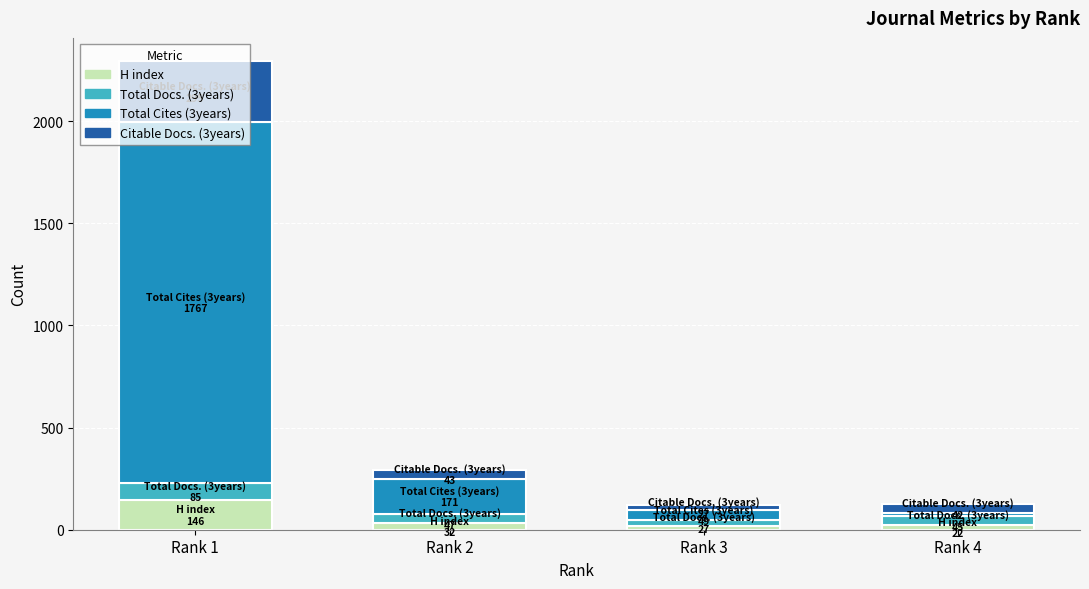

At which category is the sum across all series the highest?

Rank 1